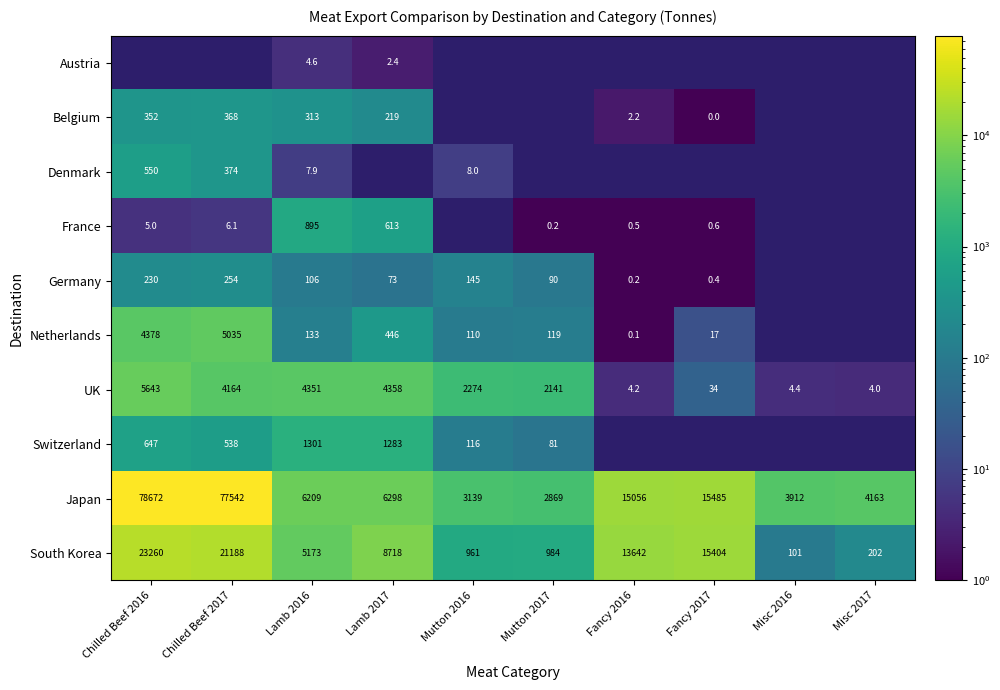

Between Misc 2017 and Mutton 2016, which is larger?

Mutton 2016